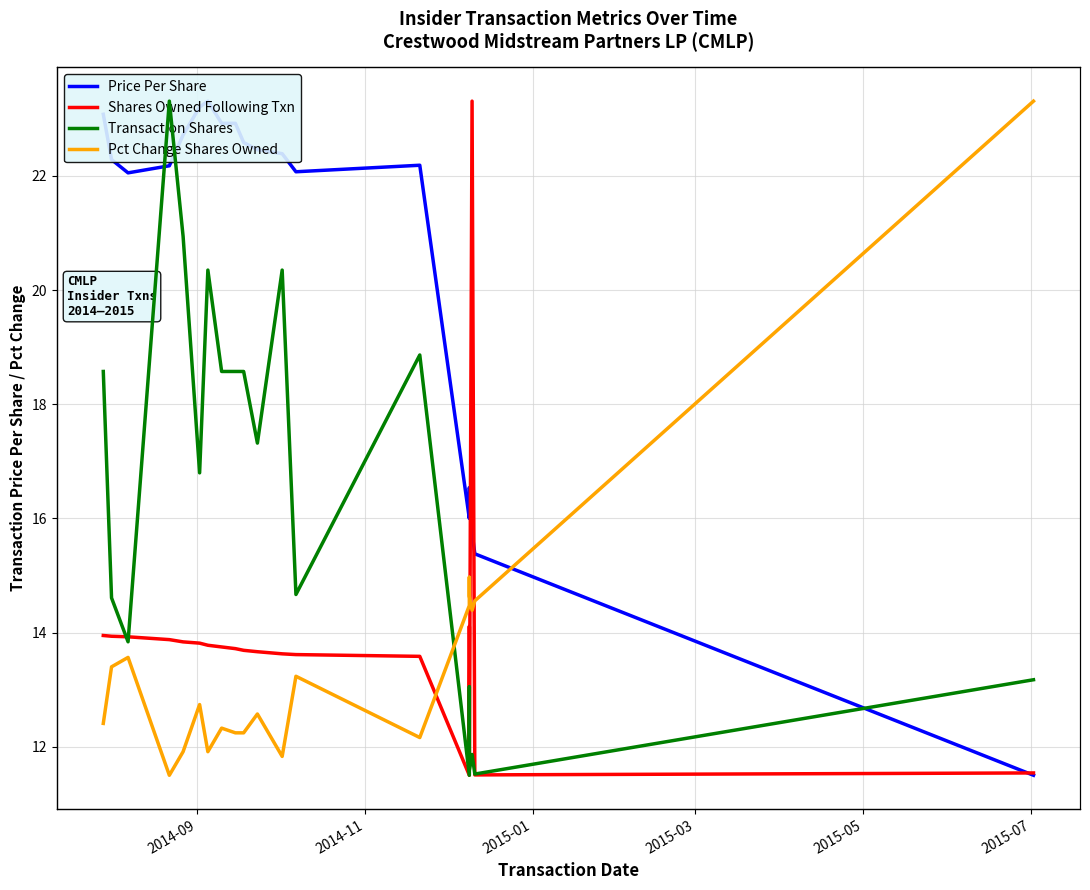

Rank the series by their maximum value, from highest to lowest.

Shares Owned Following Txn, Transaction Shares, Pct Change Shares Owned, Price Per Share